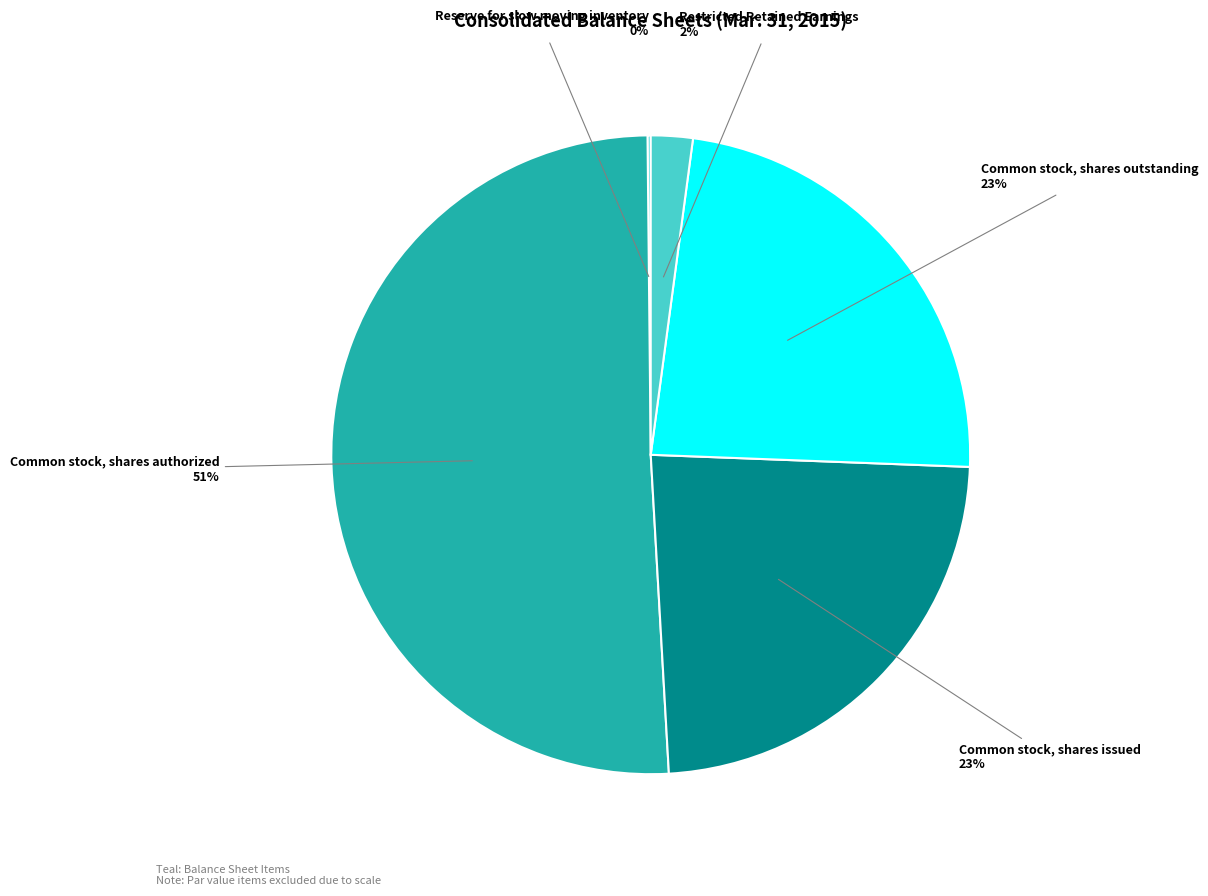

Which category has the biggest portion of the pie?

Common stock, shares authorized